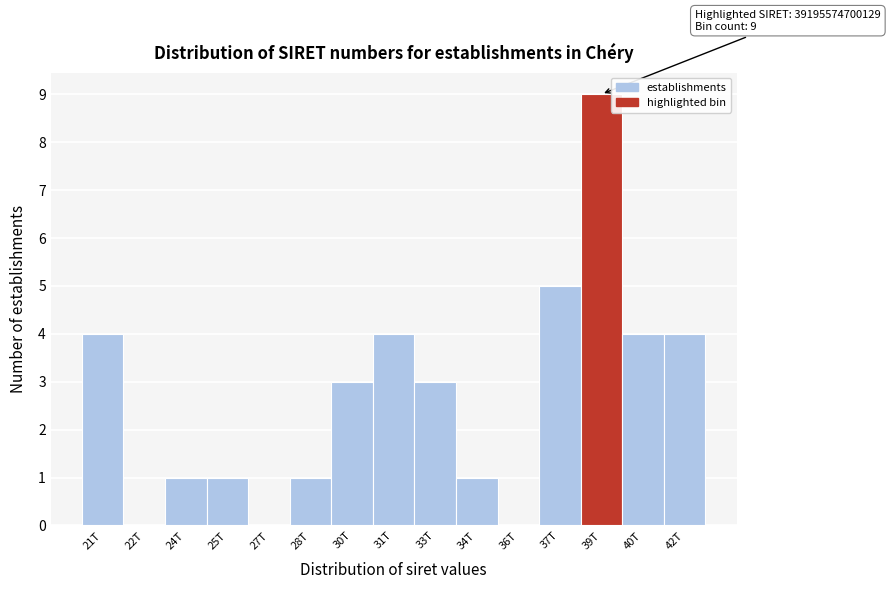

Reading left to right, what are all the values shown in this chart?

21T=4	22T=0	24T=1	25T=1	27T=0	28T=1	30T=3	31T=4	33T=3	34T=1	36T=0	37T=5	39T=9	40T=4	42T=4